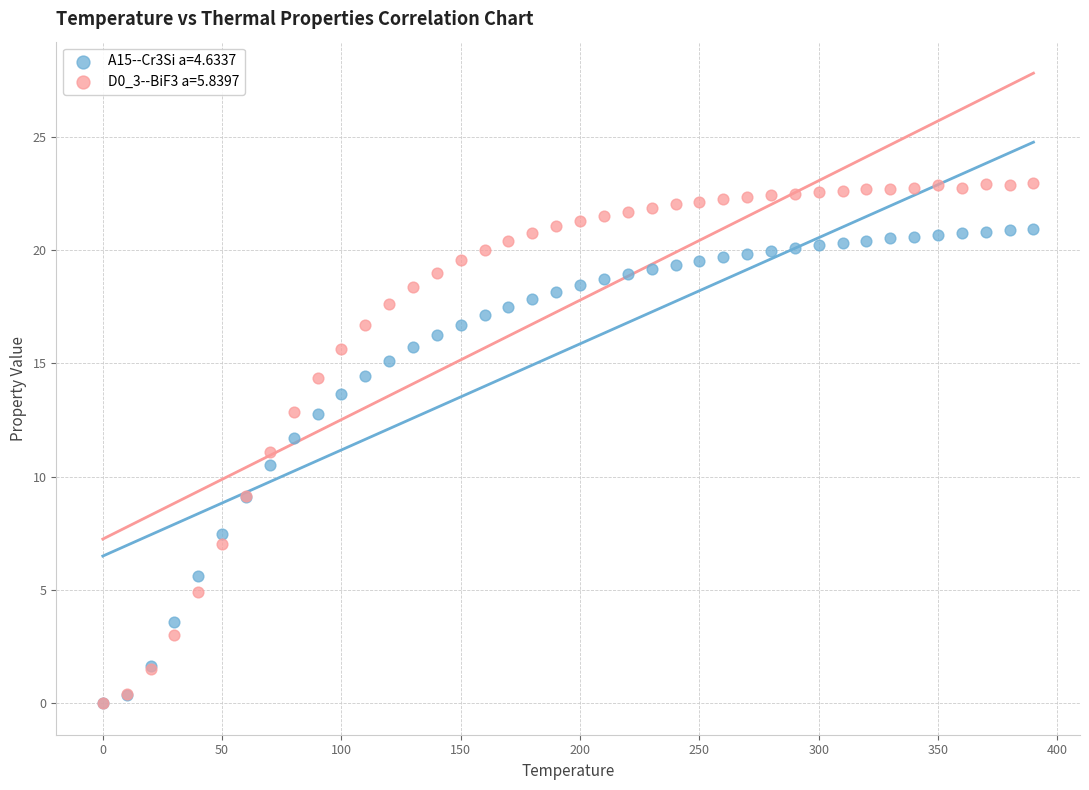

What are all the series names shown in the legend?

A15--Cr3Si a=4.6337, D0_3--BiF3 a=5.8397